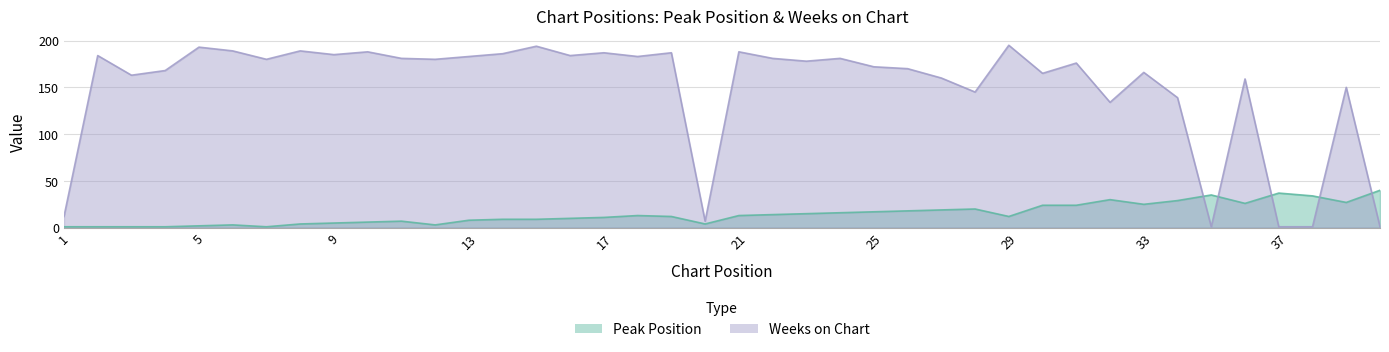

How many times do Weeks on Chart and Peak Position cross each other?

5